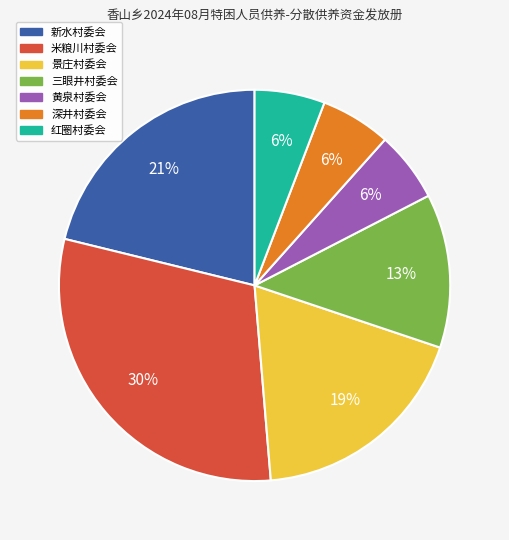

Is there any slice that represents more than half of the pie?

No